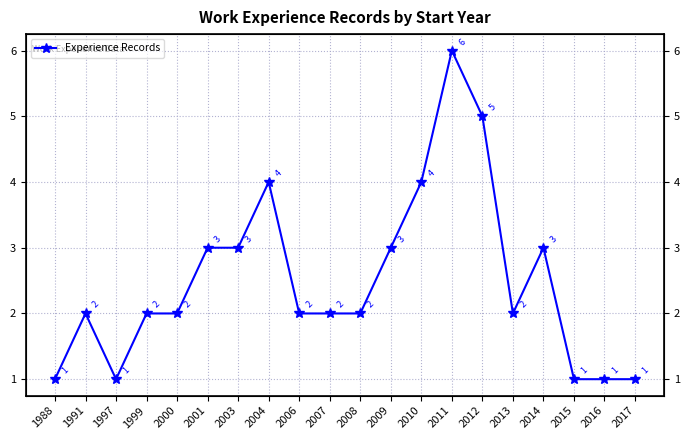

How many data points are above 2?

8